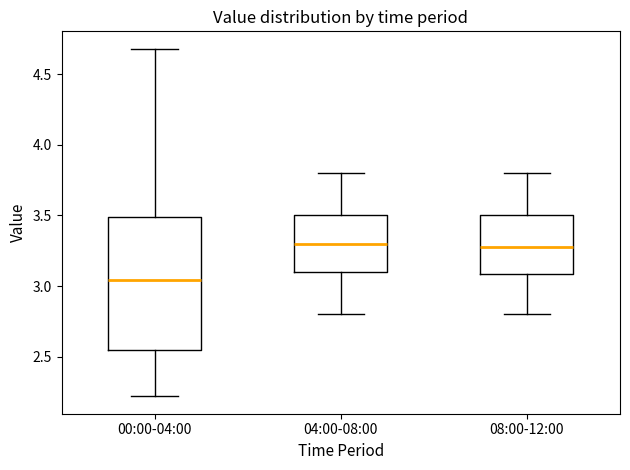

Which box has the lowest median line?

00:00-04:00